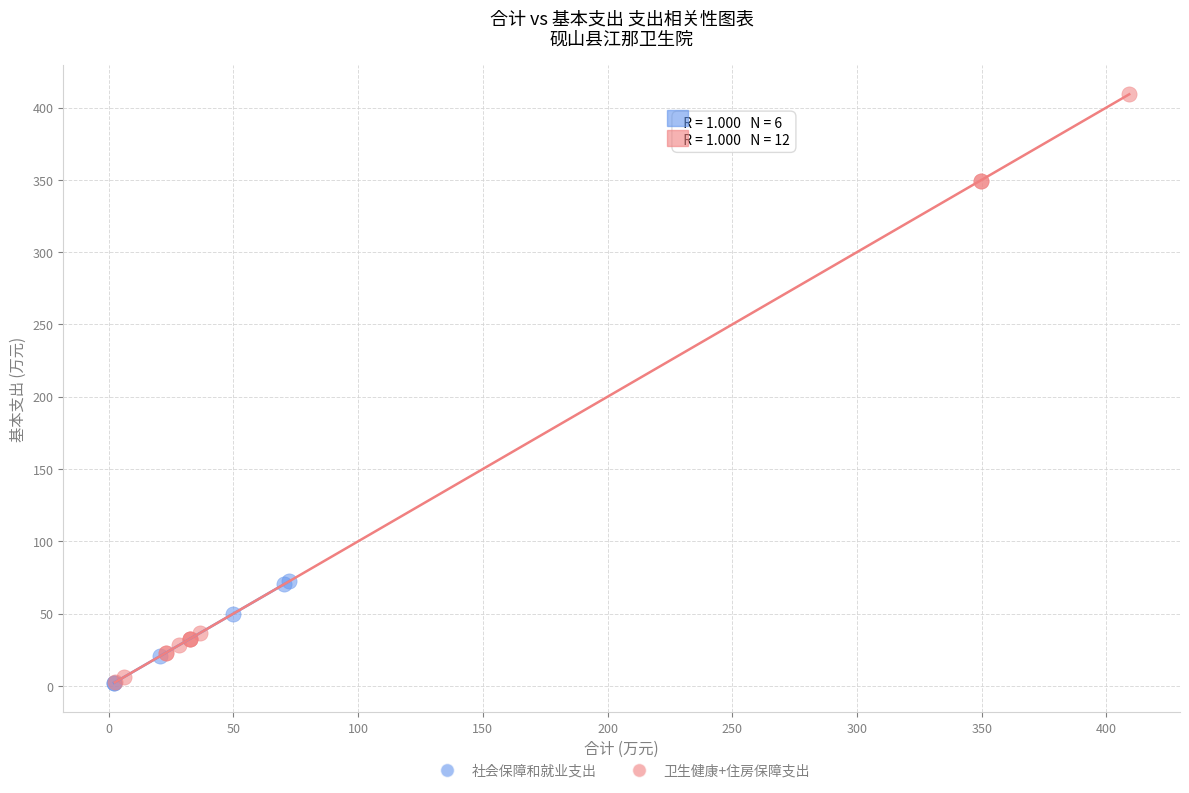

Which series contains the highest Y value?

卫生健康+住房保障支出